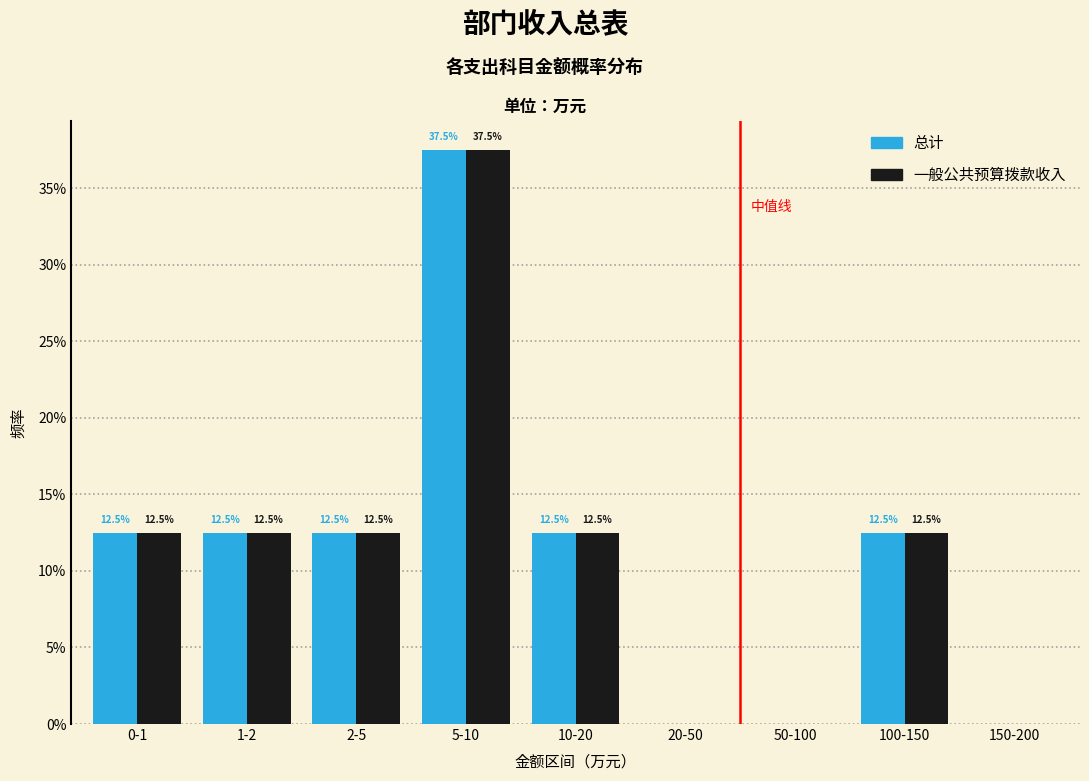

What are all the series names shown in the legend?

总计, 一般公共预算拨款收入